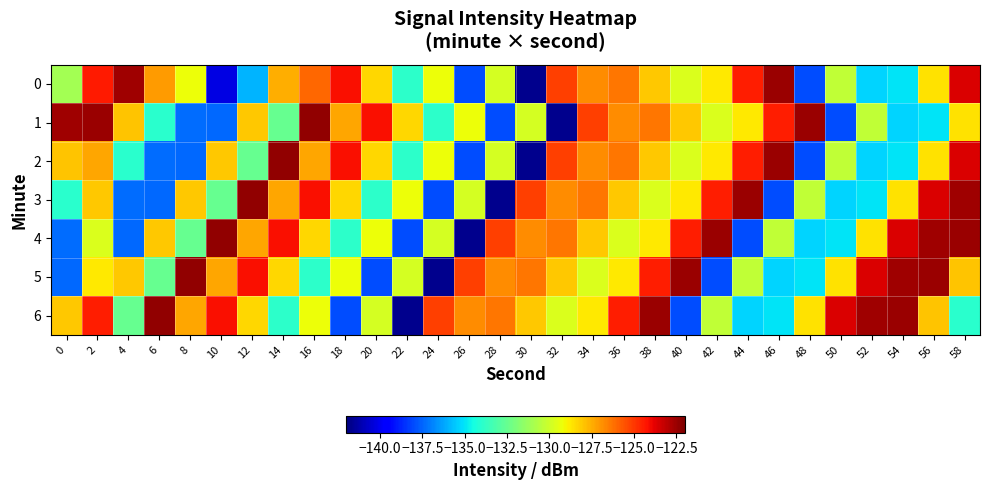

Between 30 and 42, which is larger?

42